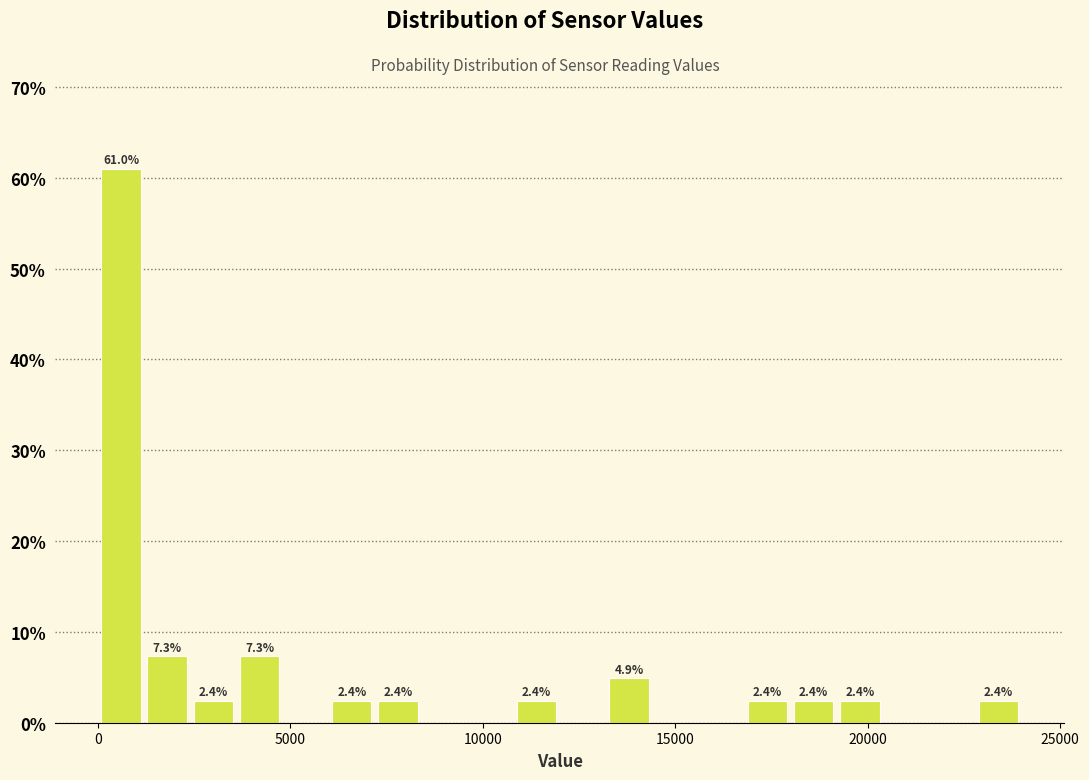

Around what value on the x-axis is the tallest bar? Give the approximate position of its centre, as read against the axis.

500